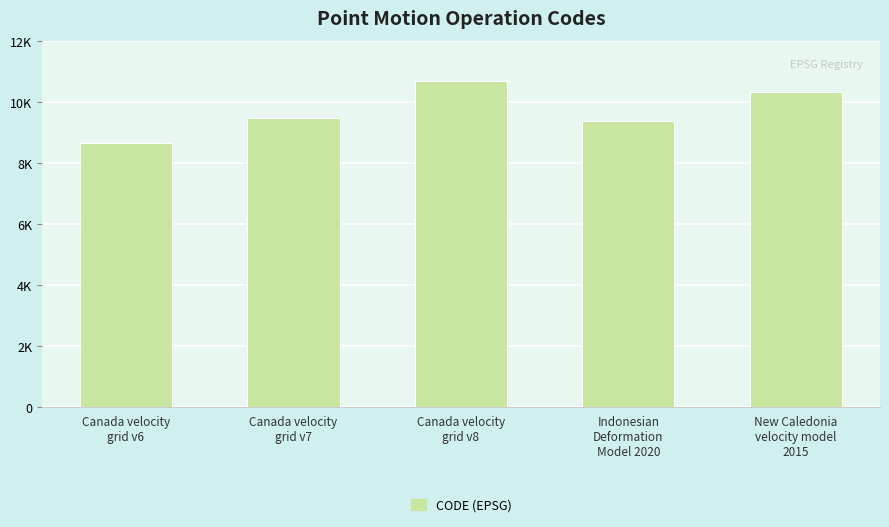

Reading right to left, extract all data points from this chart.

New Caledonia
velocity model
2015=10323	Indonesian
Deformation
Model 2020=9375	Canada velocity
grid v8=10707	Canada velocity
grid v7=9483	Canada velocity
grid v6=8676